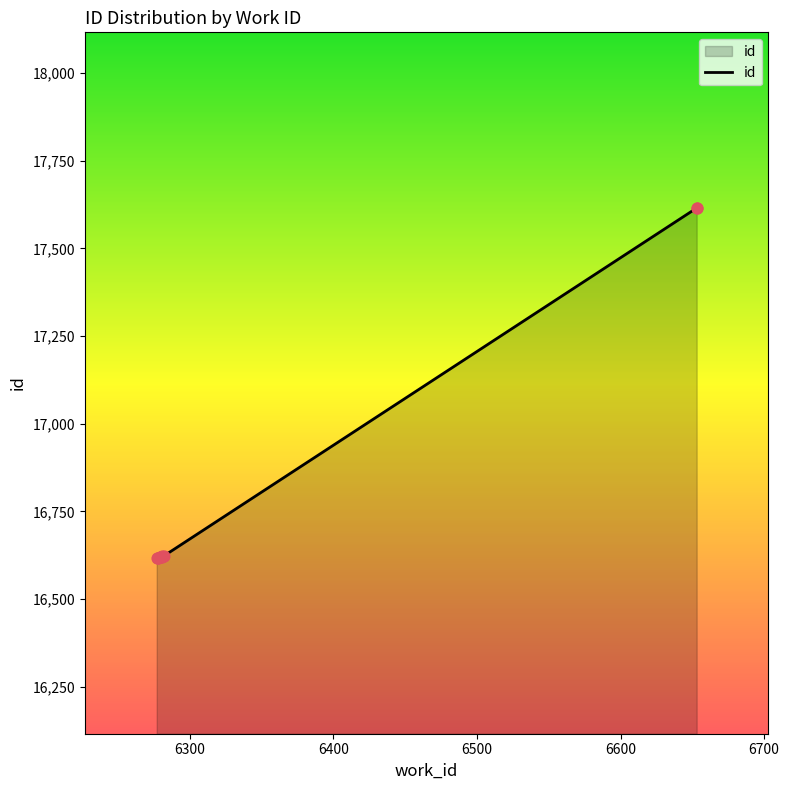

Approximately how many times larger is the value at 6279 compared to 6281?

1.0